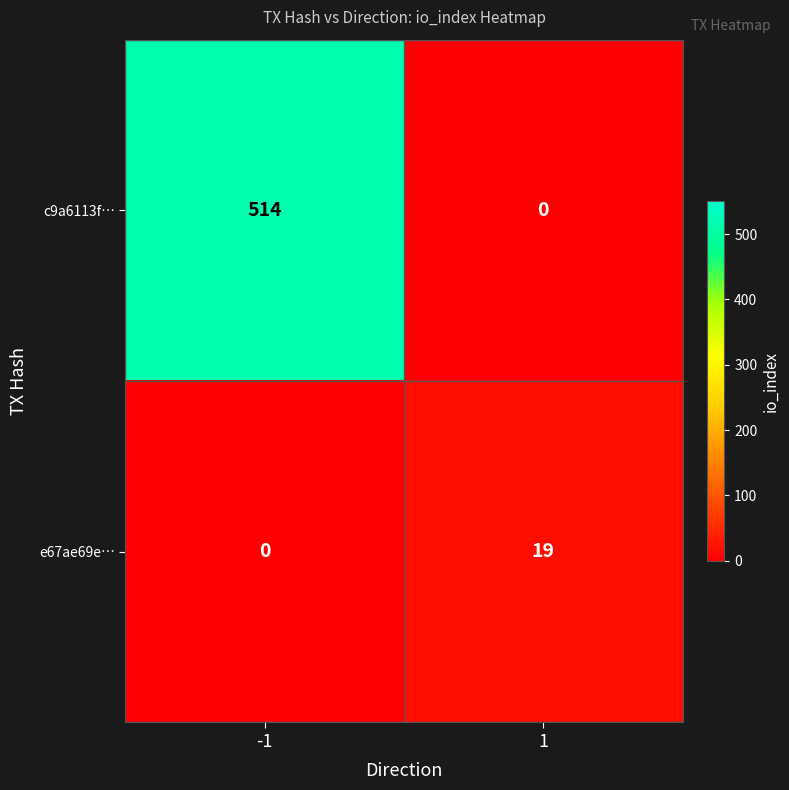

Reading left to right, extract all data points from this chart.

c9a6113f…: 514	0
e67ae69e…: 0	19